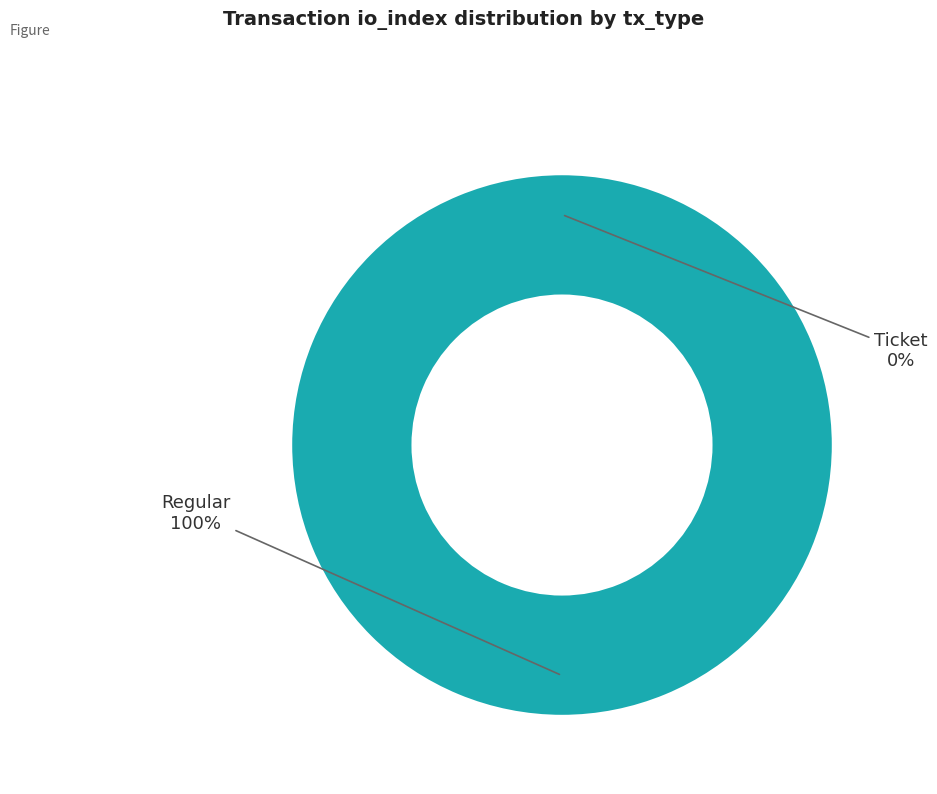

What percentage do Ticket (io_index=0) and Regular (io_index=15) together represent?

100.0%